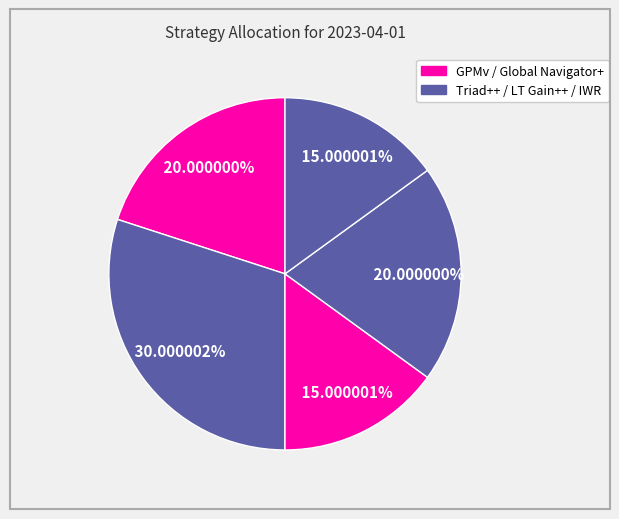

How many segments does this pie chart have?

5